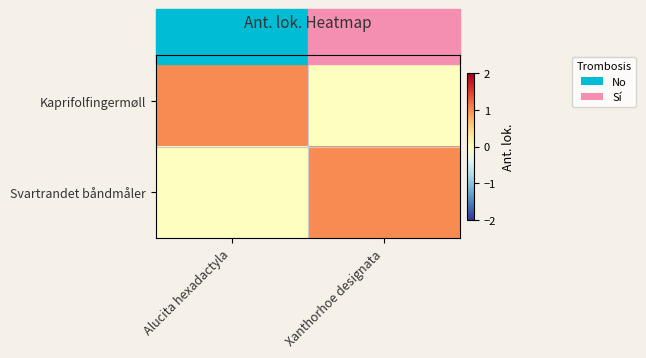

Reading left to right, list all the values displayed in this chart.

Kaprifolfingermøll: Alucita hexadactyla=1	Xanthorhoe designata=0
Svartrandet båndmåler: Alucita hexadactyla=0	Xanthorhoe designata=1